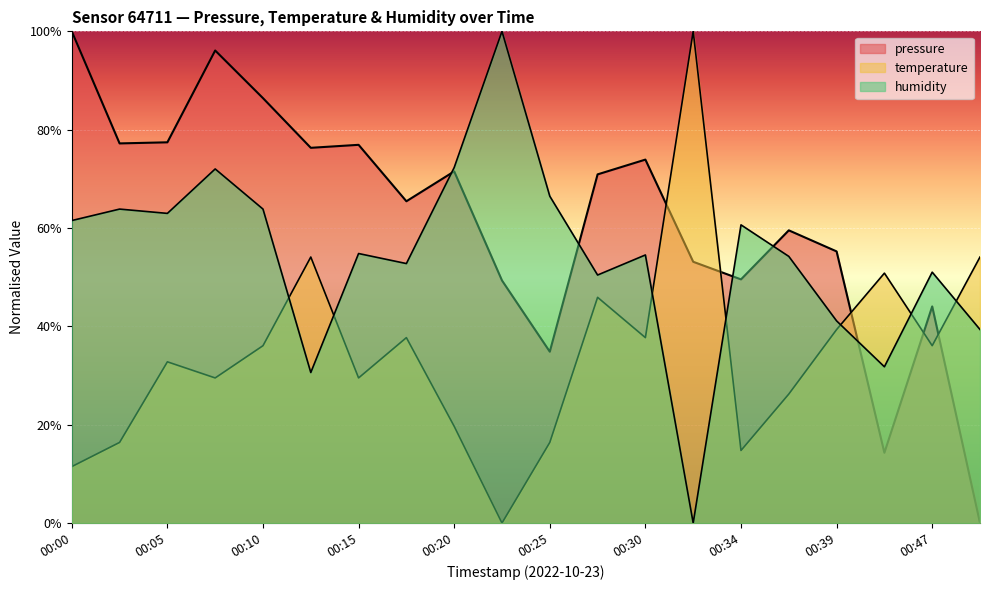

Between 00:03 and 00:27, which series saw the biggest shift?

temperature